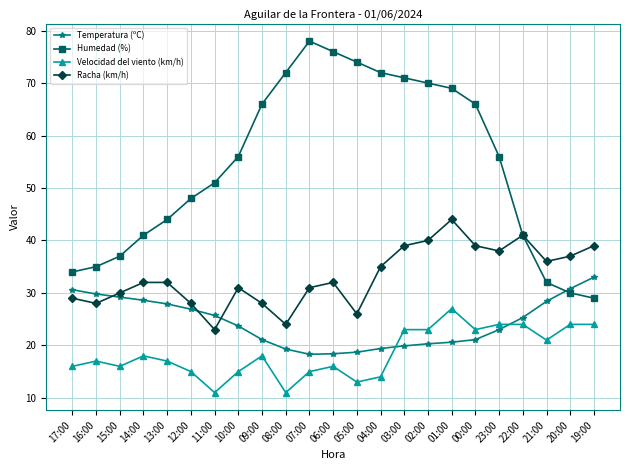

What is the label of the 3rd point from the left?

15:00